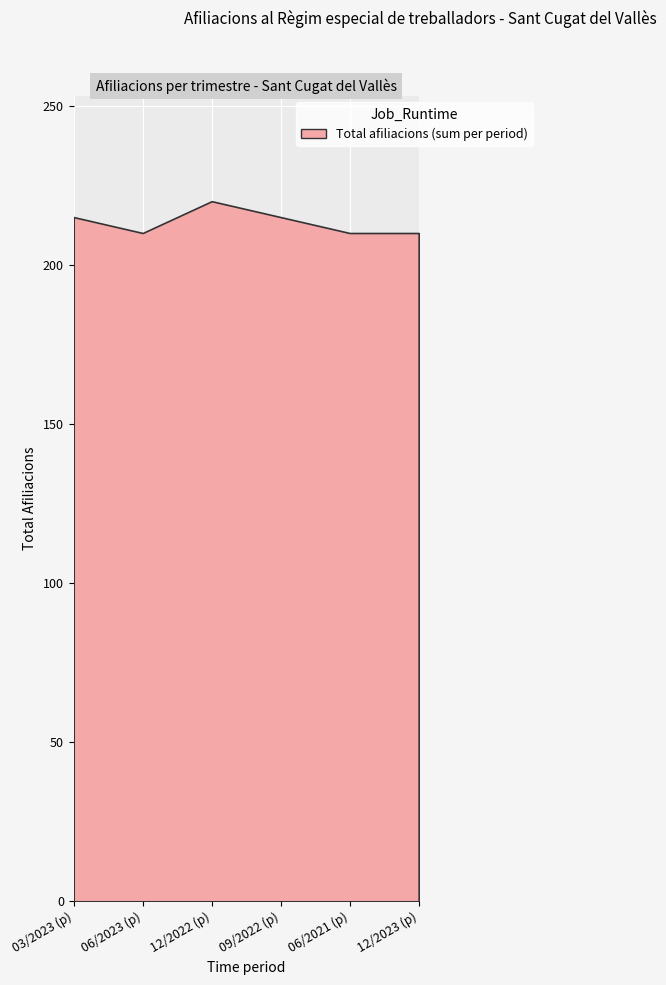

Between 19 and 21, which series saw the biggest shift?

03/2023 (p)